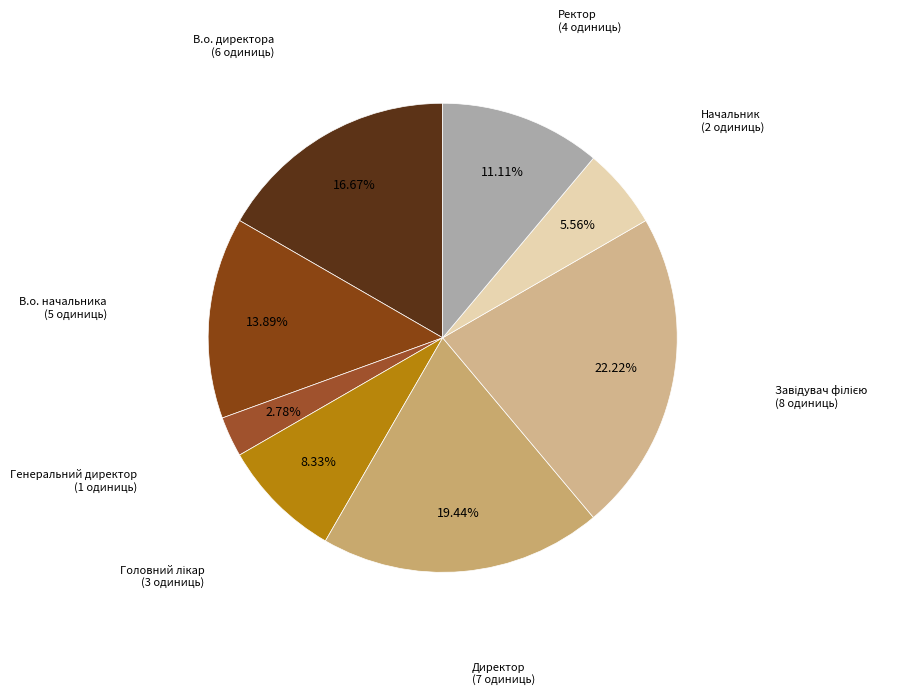

How many slices are in this pie chart?

8